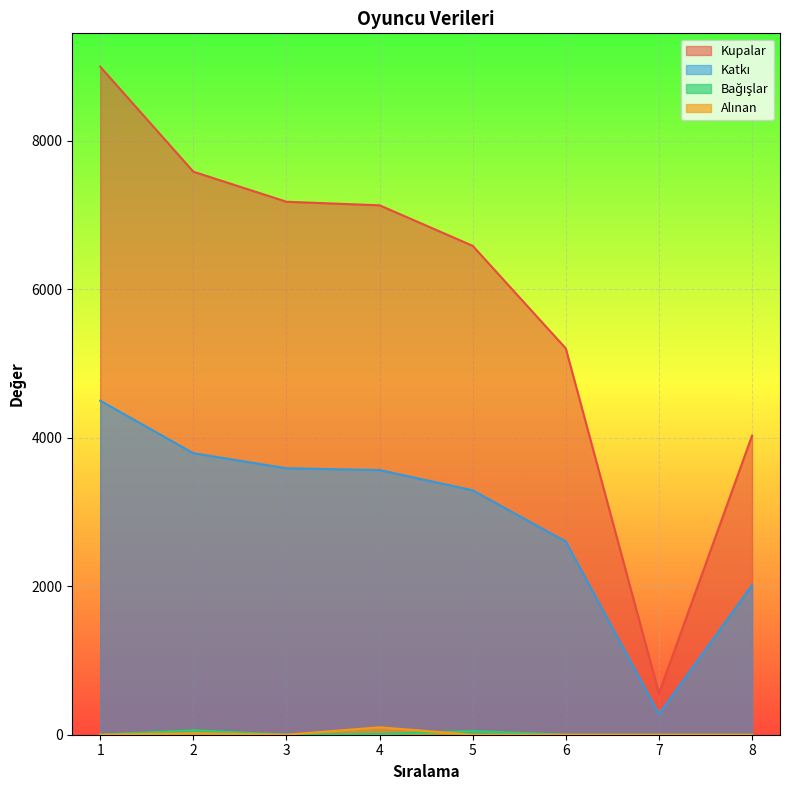

Which series has the largest total across all categories?

Kupalar